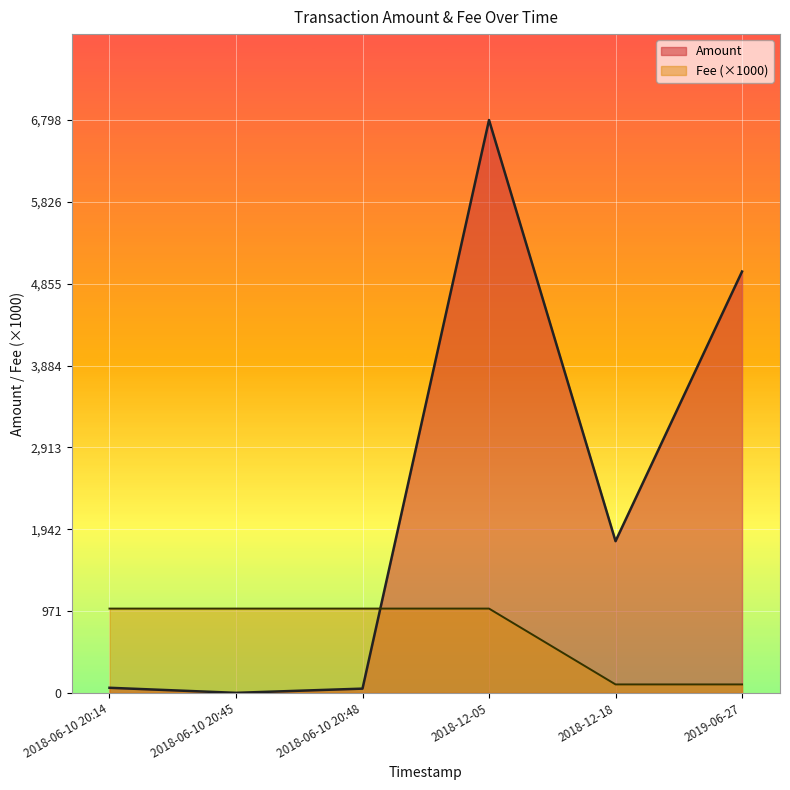

True or false: Amount and Fee (×1000) cross at least once.

True